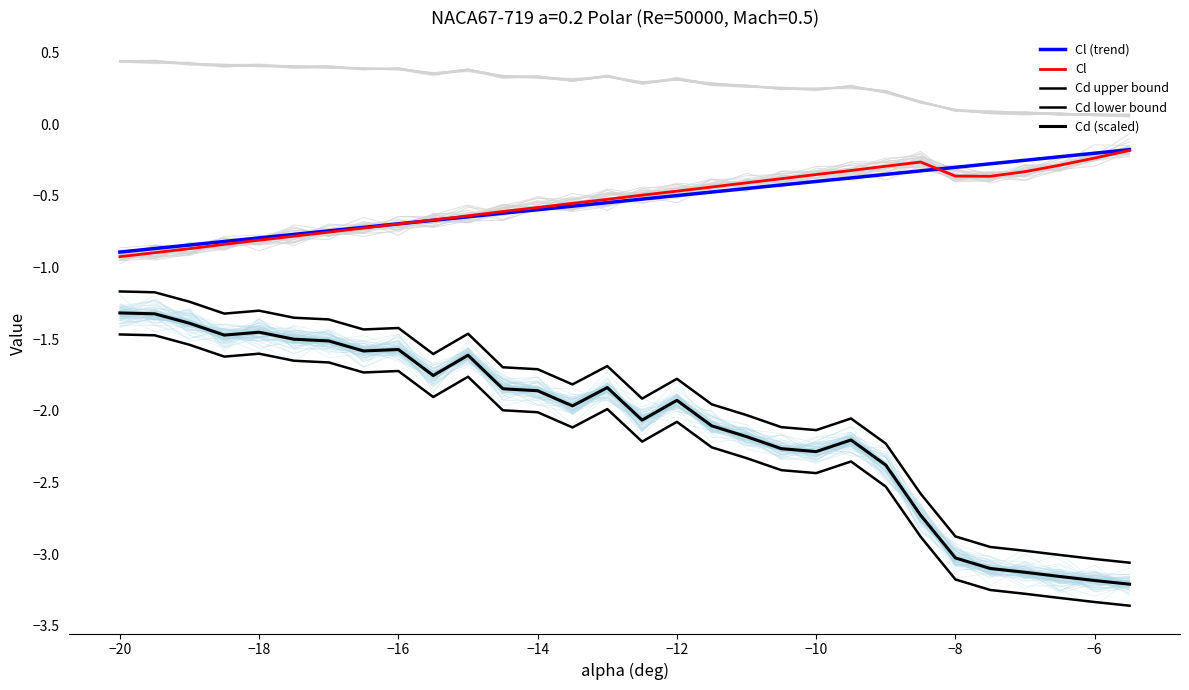

What is the difference between the maximum and minimum values in the Cd (scaled) series?

1.9